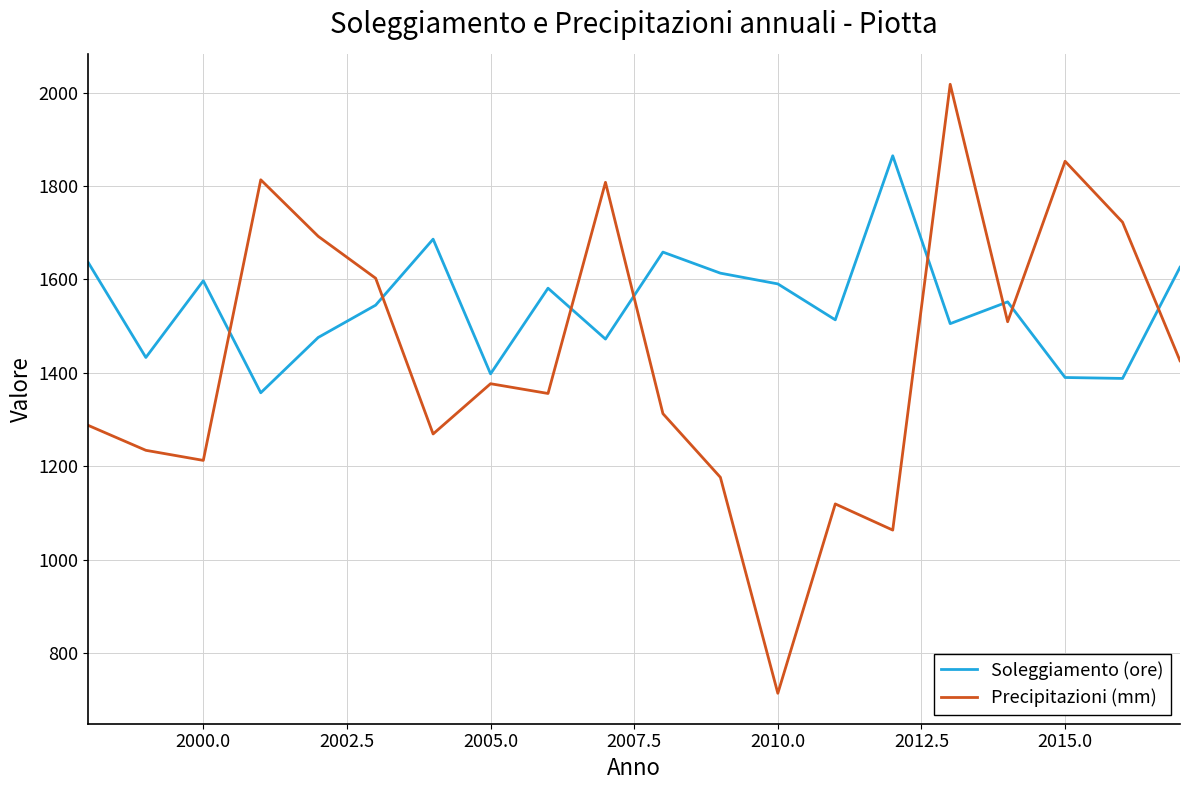

True or false: Soleggiamento (ore) and Precipitazioni (mm) intersect in this chart.

True